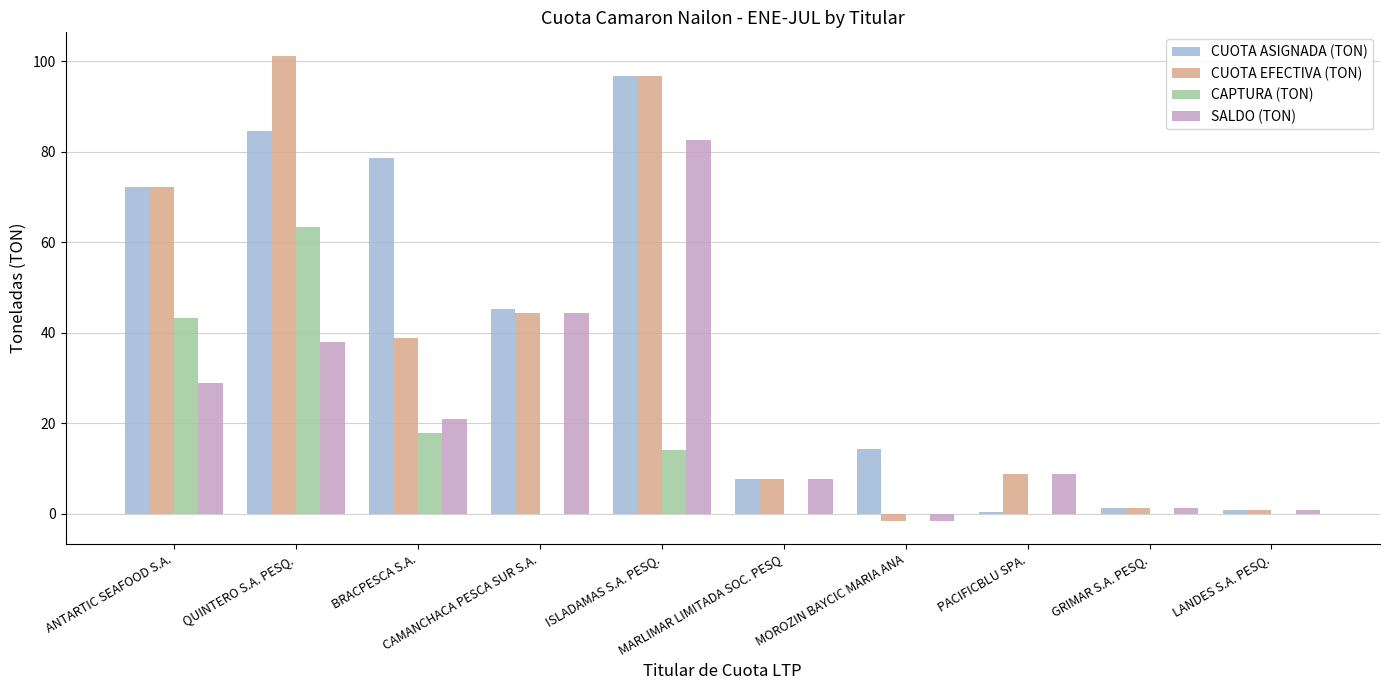

Are the bars grouped side by side (vs. stacked)?

Yes